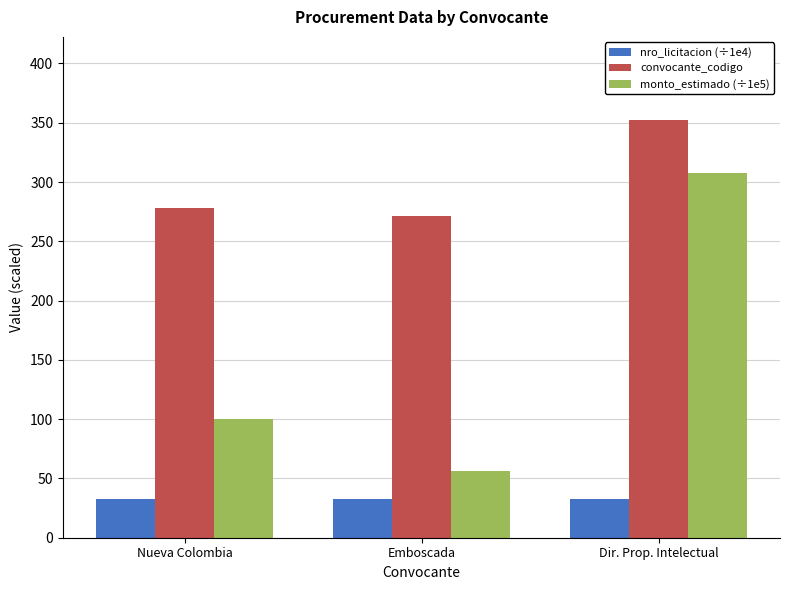

Does the chart contain any negative values?

No